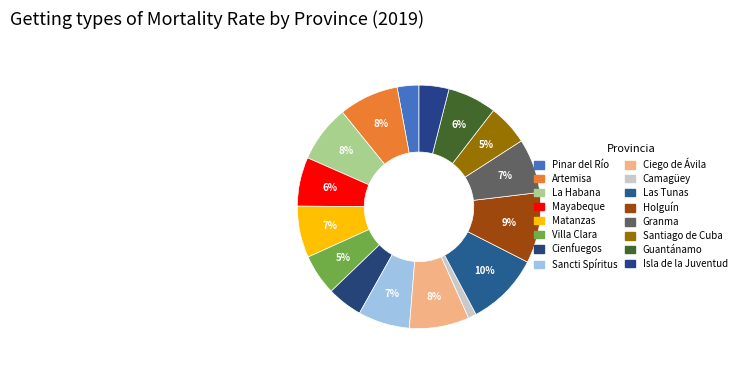

What is the ratio of the value at Cienfuegos to the value at Isla de la Juventud?

1.2